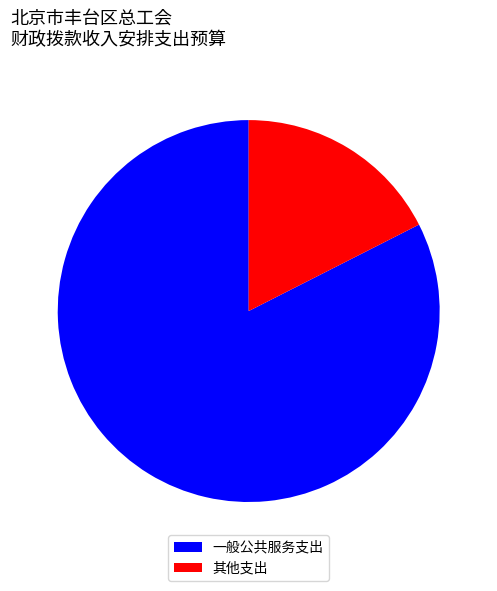

The 其他支出 slice represents 18% of the pie. True or false?

True